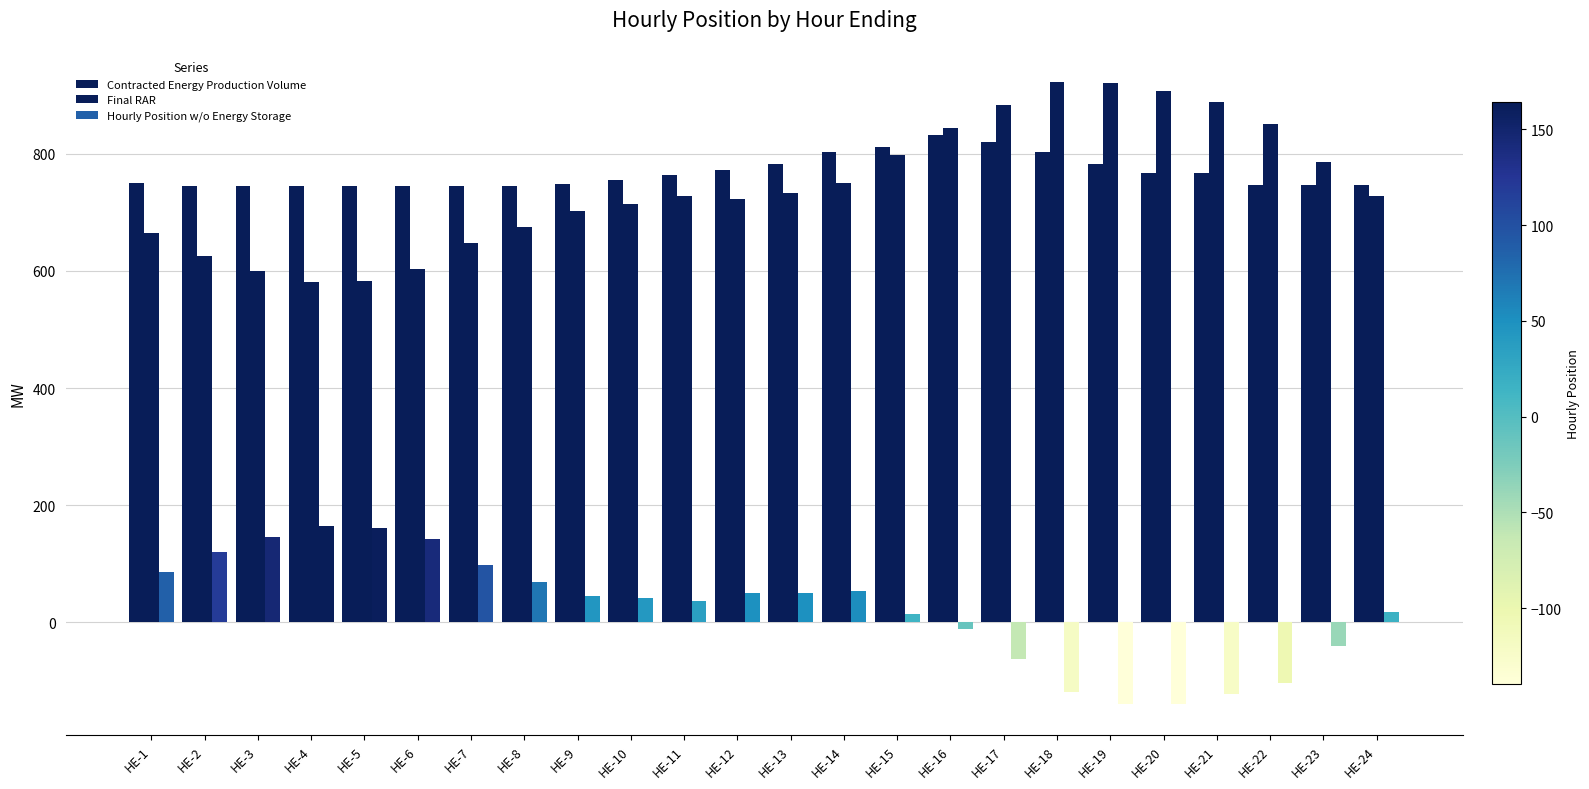

Is the value of Hourly Position w/o Energy Storage at HE-21 greater than the value of Final RAR at HE-16?

No